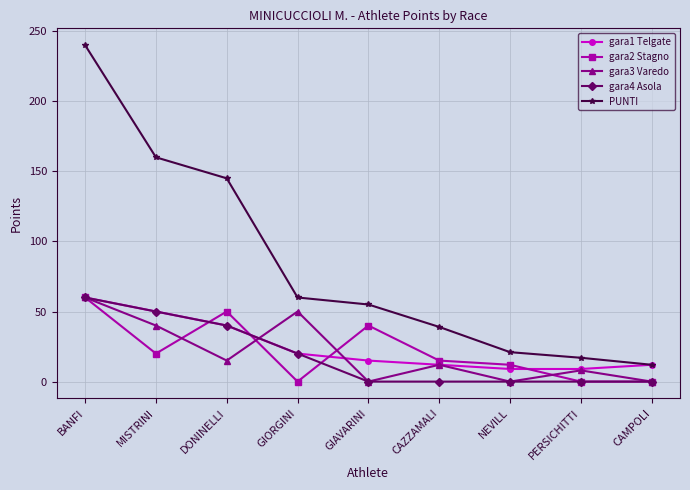

Which series changed the most between DONINELLI and GIAVARINI?

PUNTI